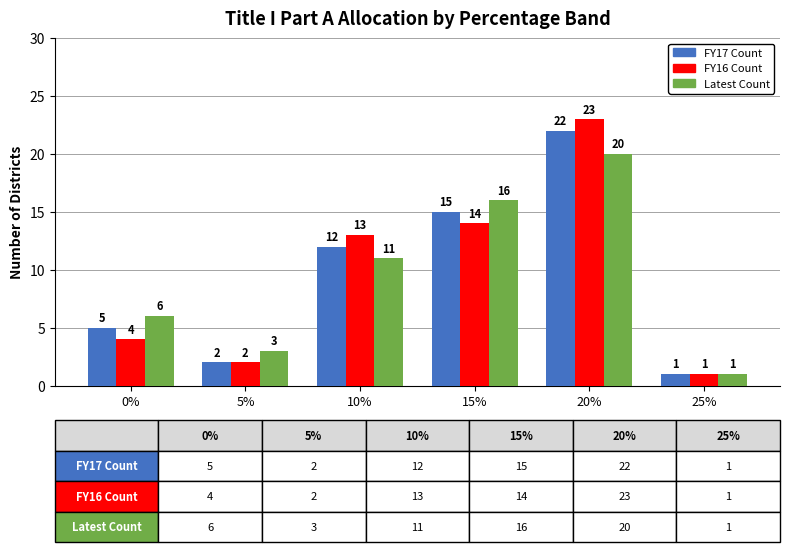

Which series changed the most between 0% and 20%?

FY16 Count